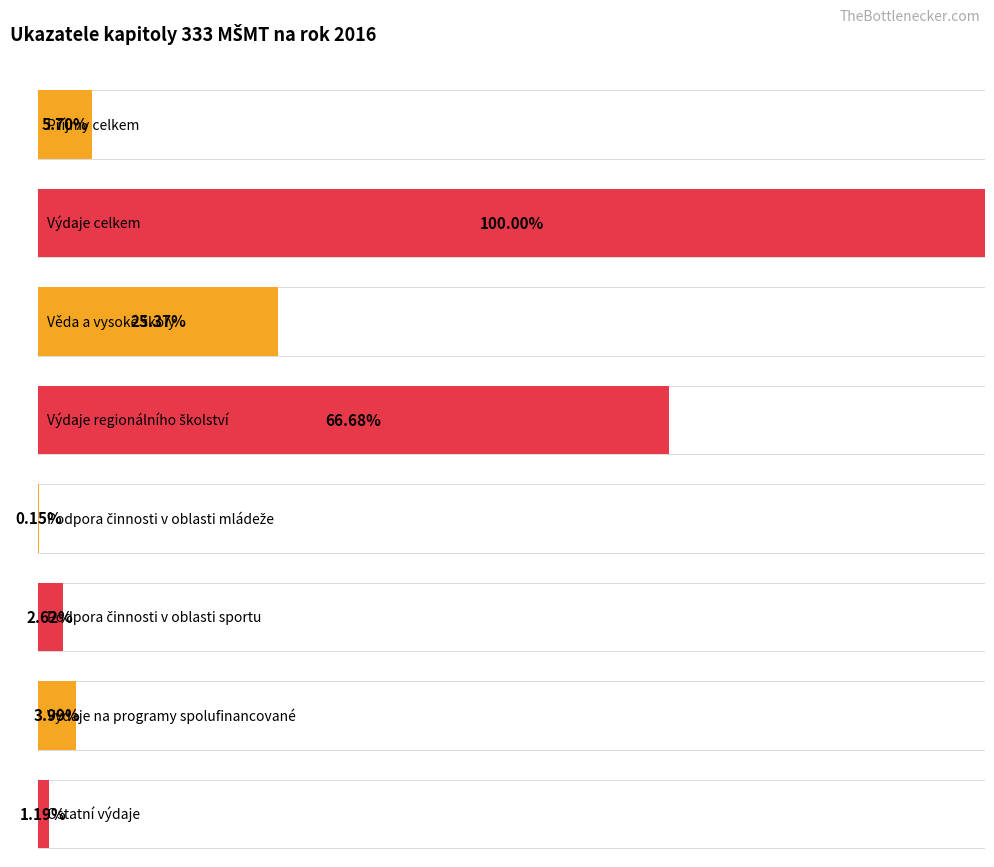

How many series are shown in this chart?

1